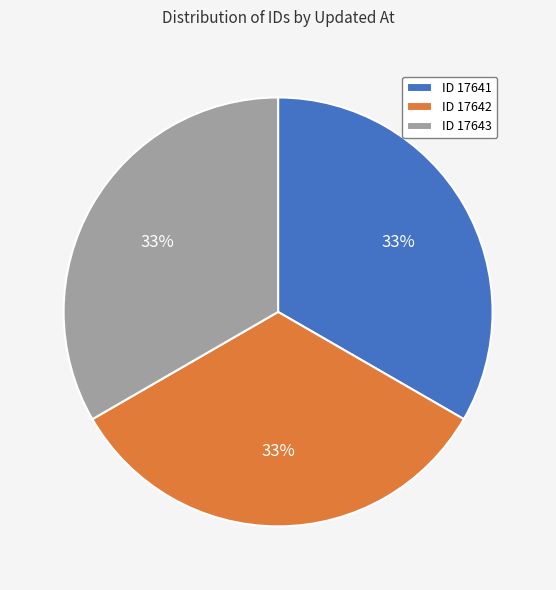

Is ID 17643 the majority of the pie?

No